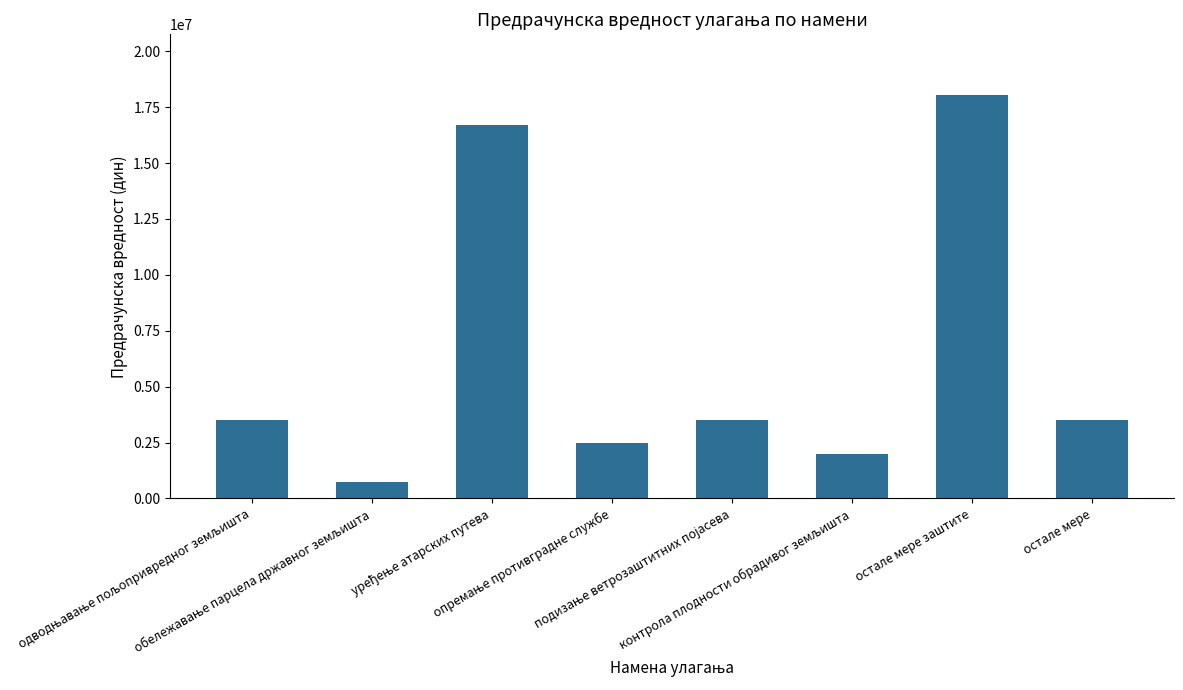

What is the minimum value shown in the chart?

750000